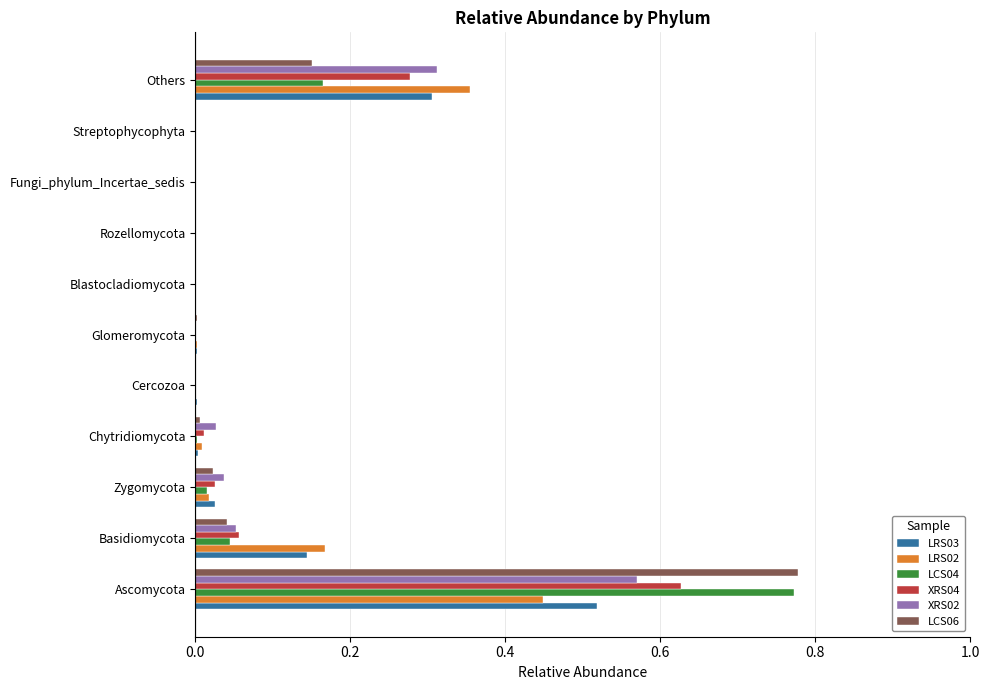

What is the total value across all series at Others?

1.6